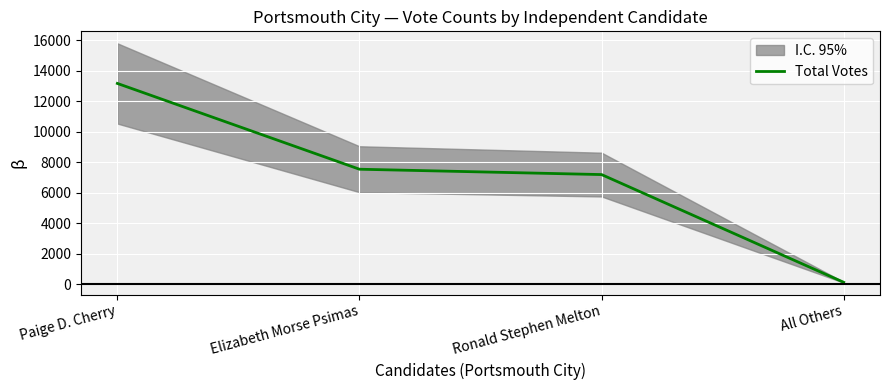

What is the value of the 4th point from the left?

115